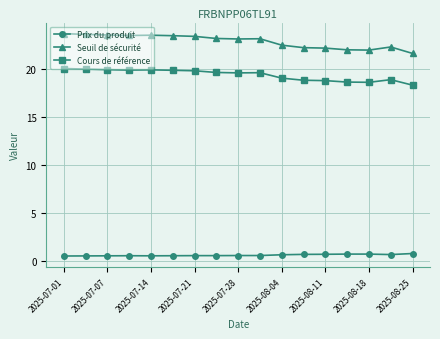

What is the smallest value displayed?

0.6